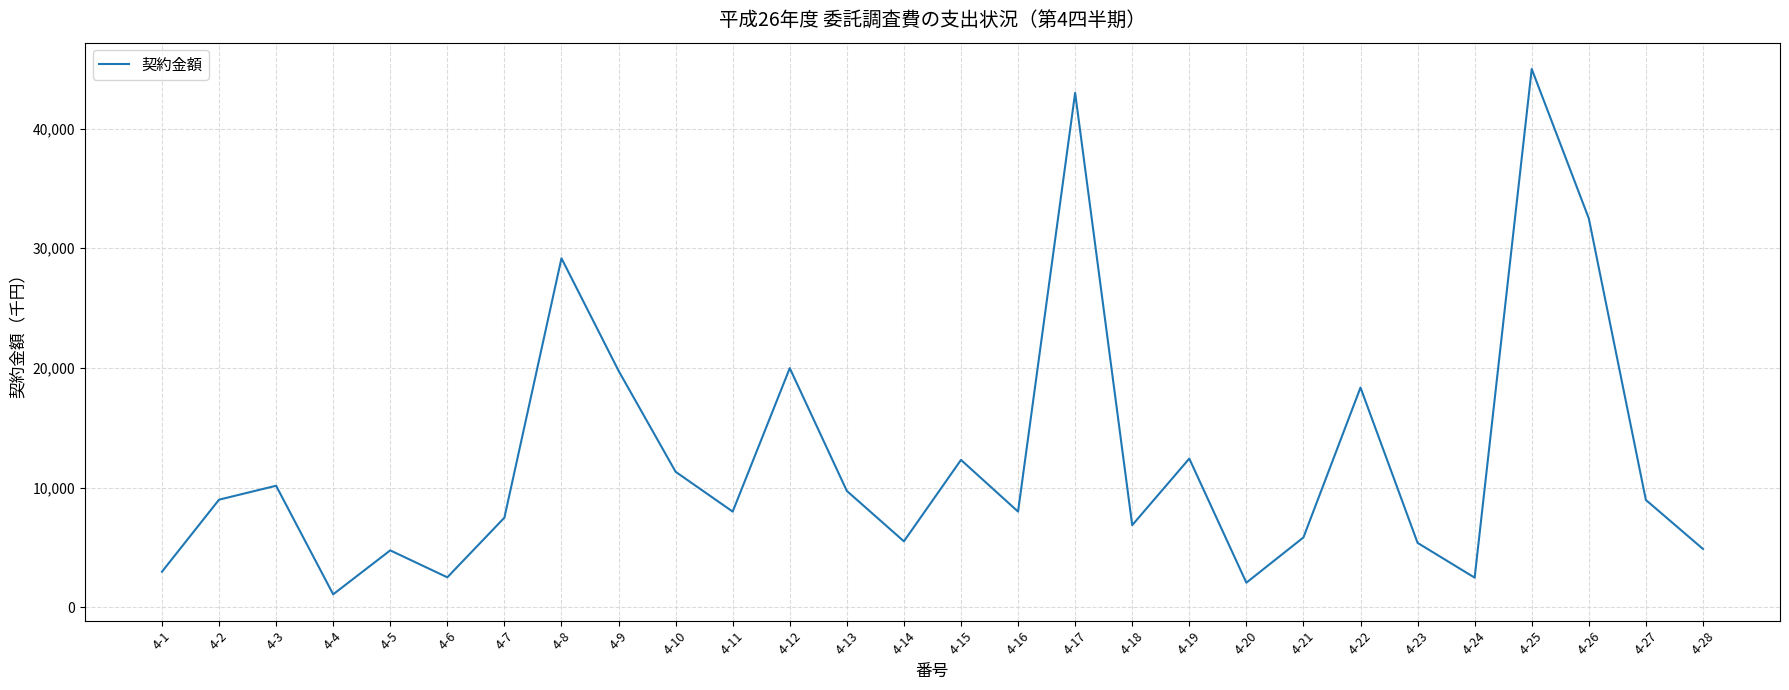

Between 4-8 and 4-14, which is larger?

4-8